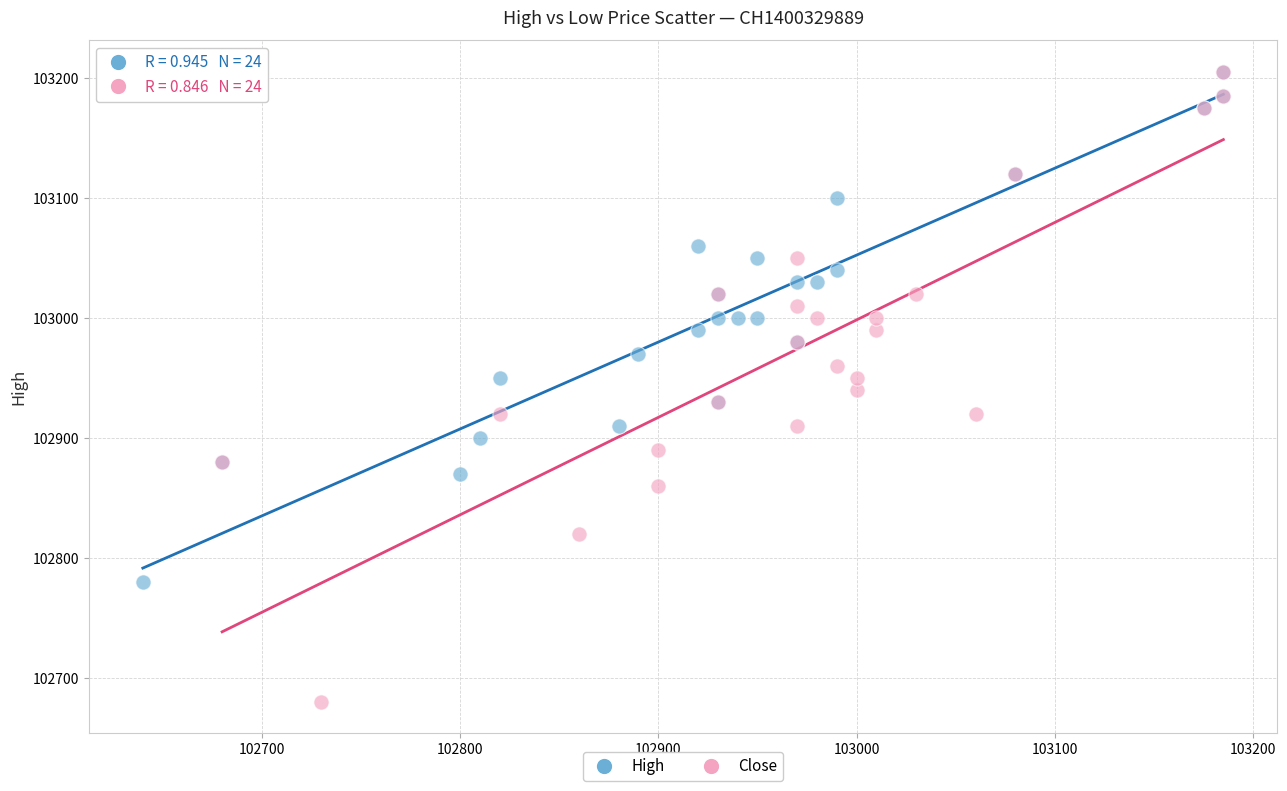

What are all the series names shown in the legend?

High, Close